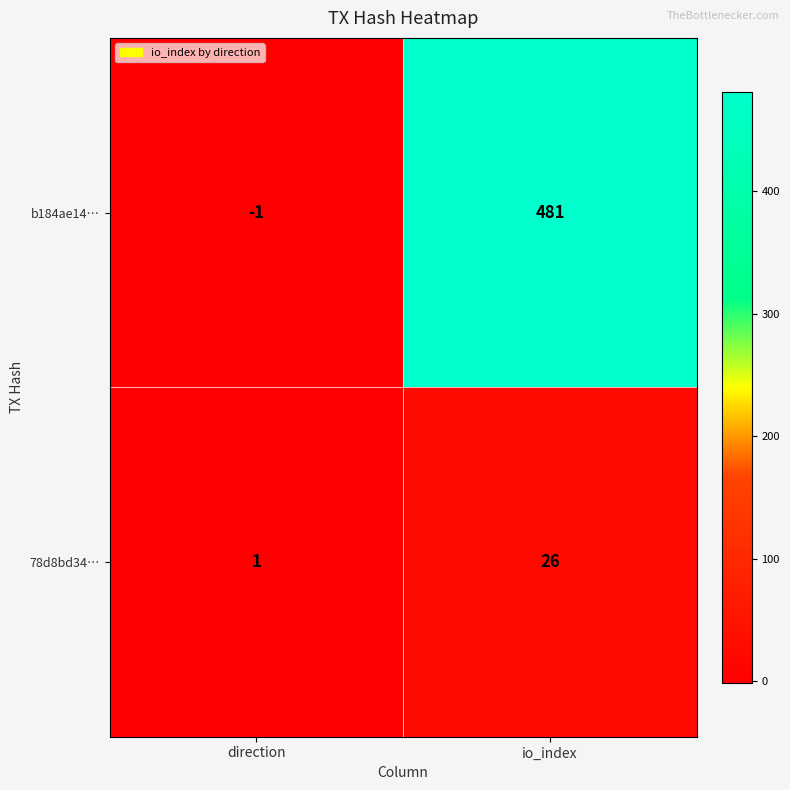

Which series has the largest range (max minus min)?

b184ae14…